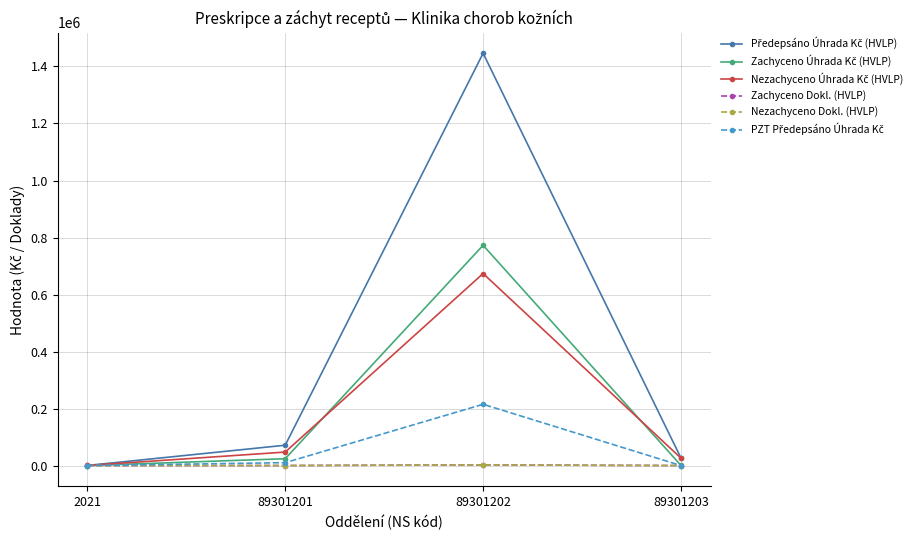

At which category is the sum across all series the highest?

89301202